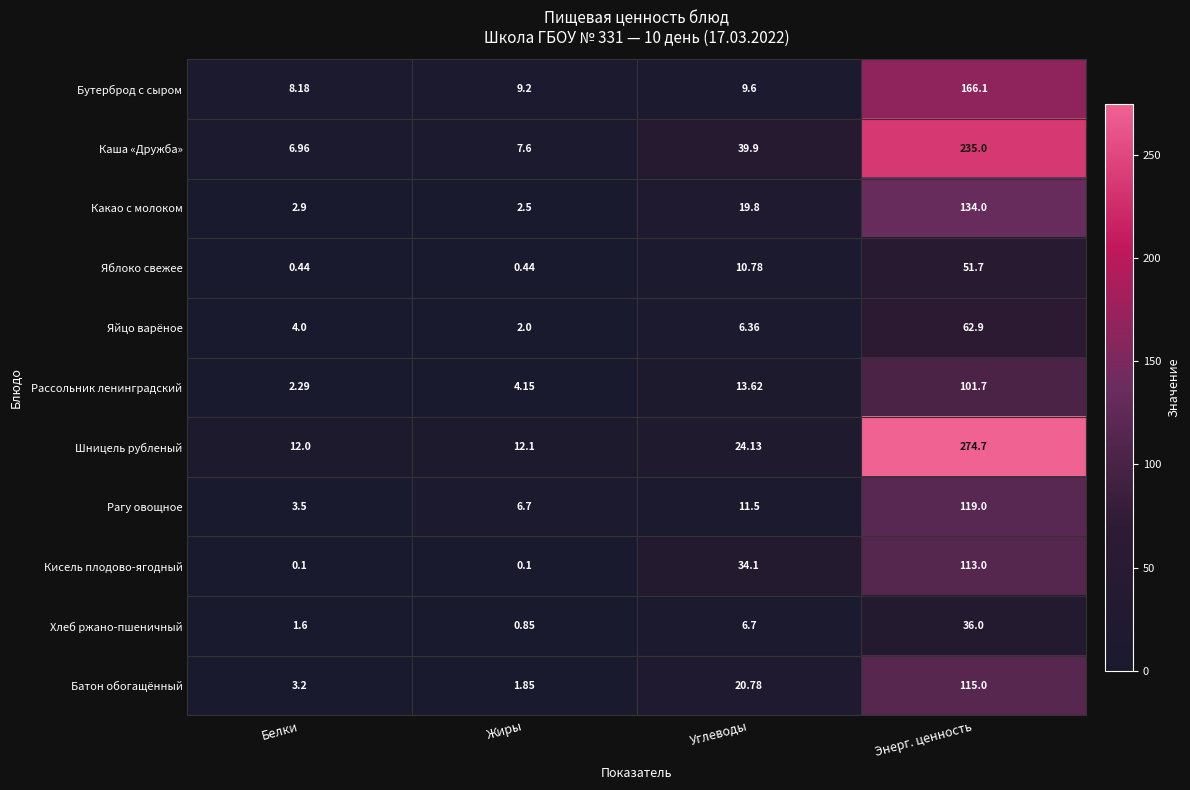

What is the difference between the highest and lowest values at Жиры?

12.0